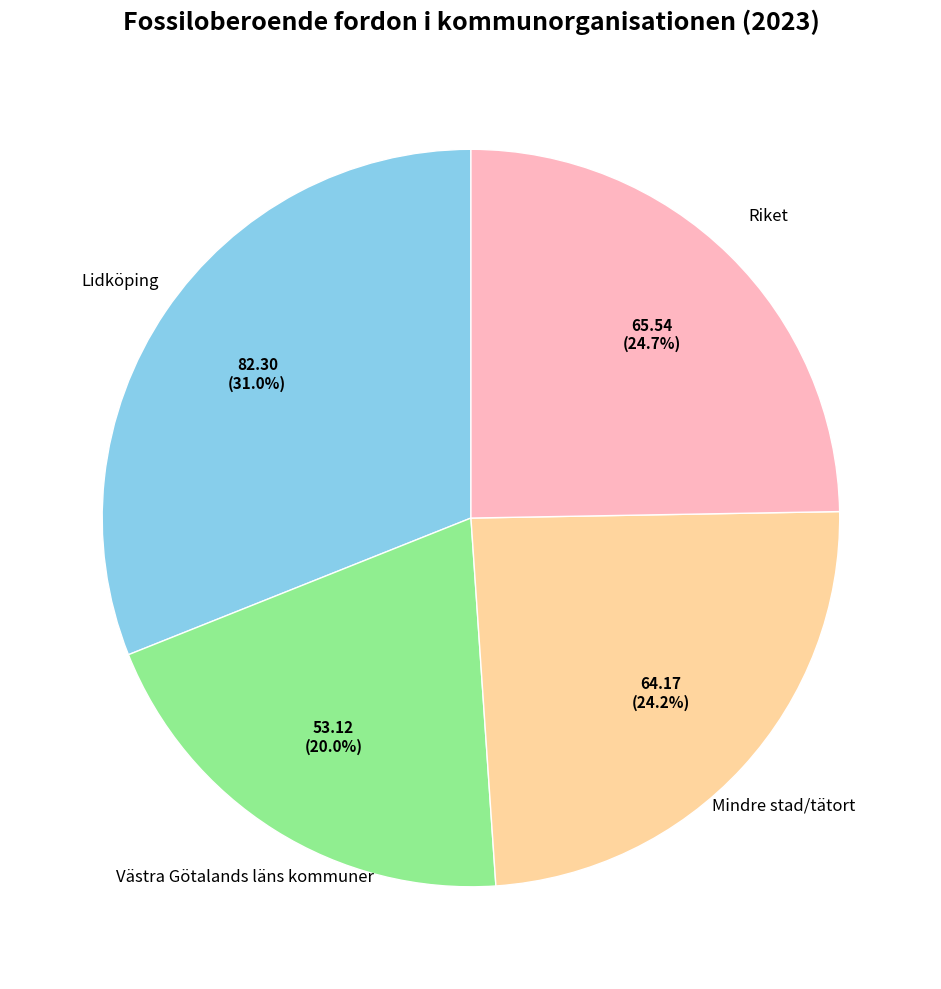

How many segments does this pie chart have?

4